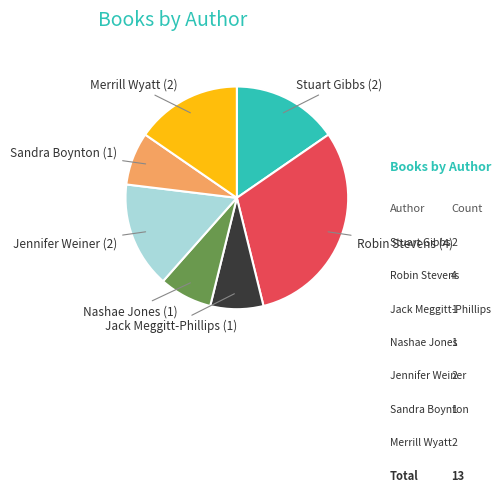

Is there any slice that represents more than half of the pie?

No